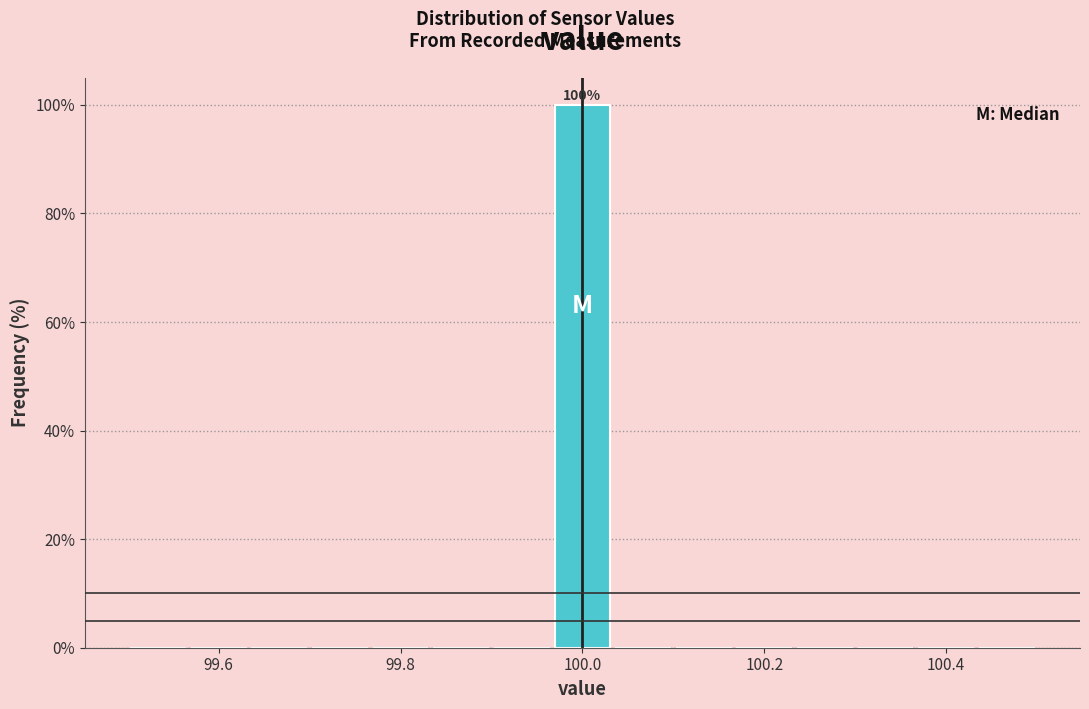

Around what value on the x-axis is the tallest bar? Give the approximate position of its centre, as read against the axis.

100.00